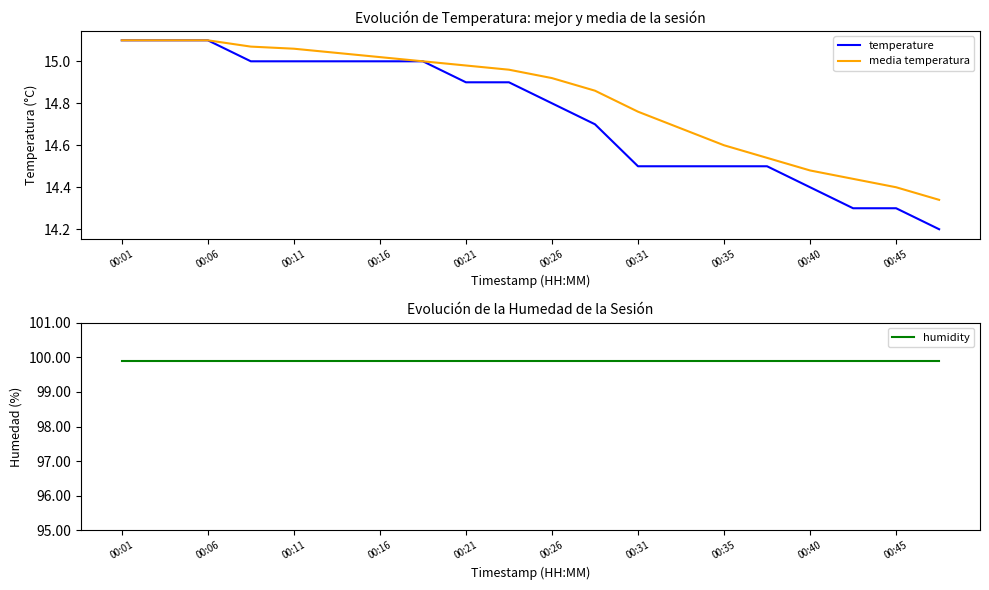

At how many categories does at least one series exceed 15?

20